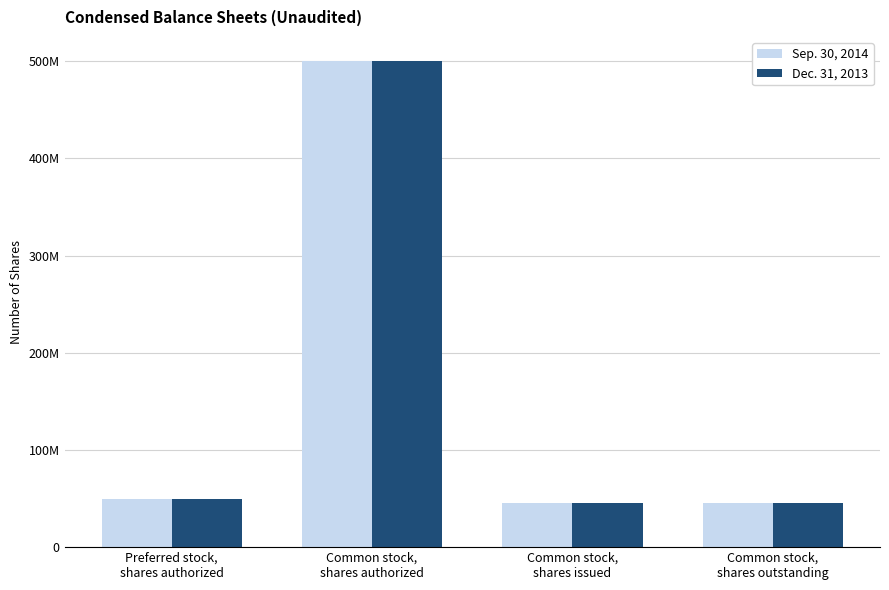

What is the label of the 3rd bar from the right?

Common stock,
shares authorized